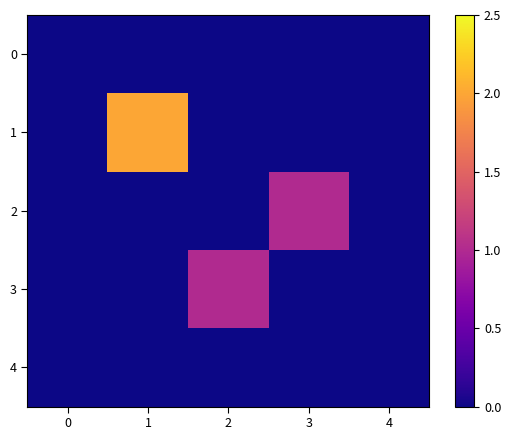

Which series has the widest spread of values?

1